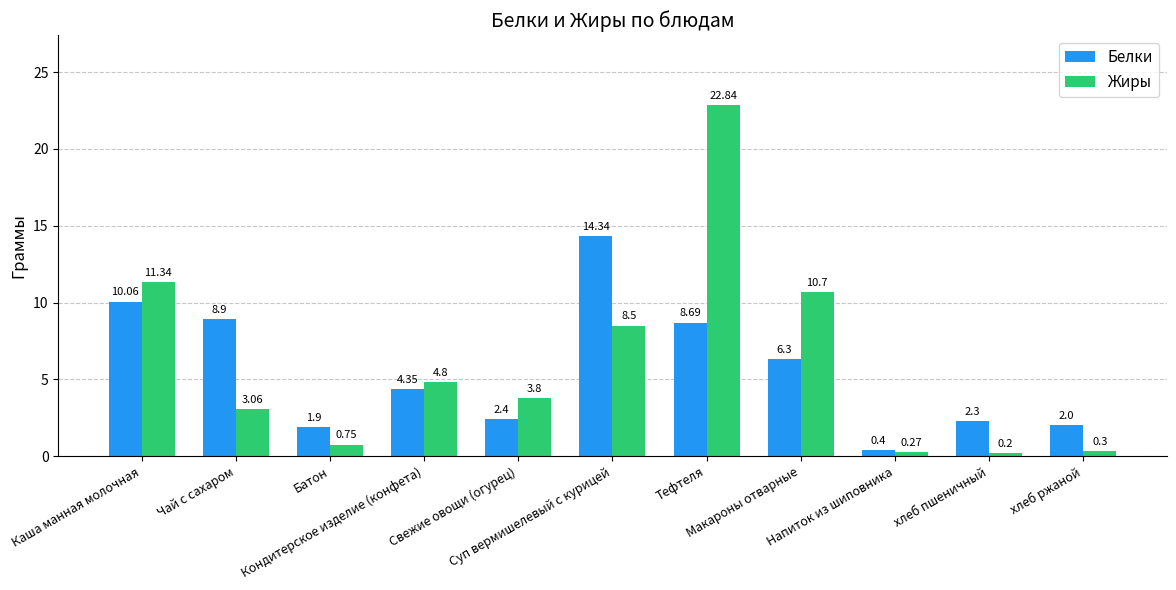

What is the label of the 6th bar from the right?

Суп вермишелевый с курицей